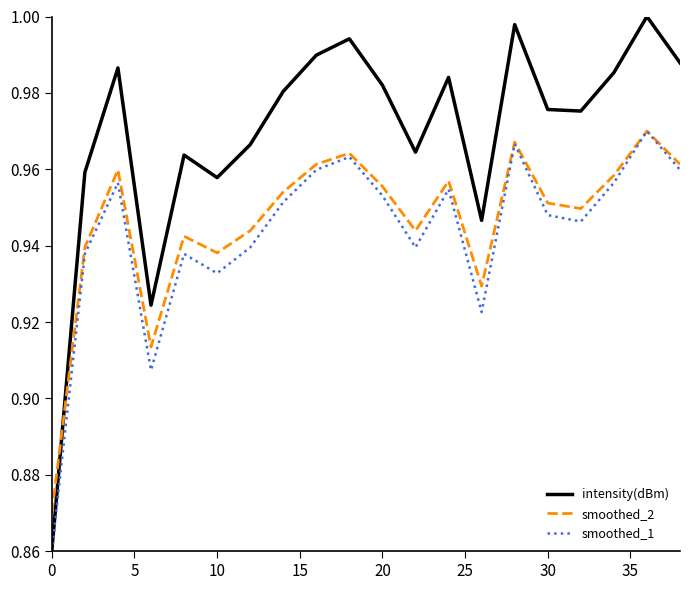

Count the number of data series in this chart.

3